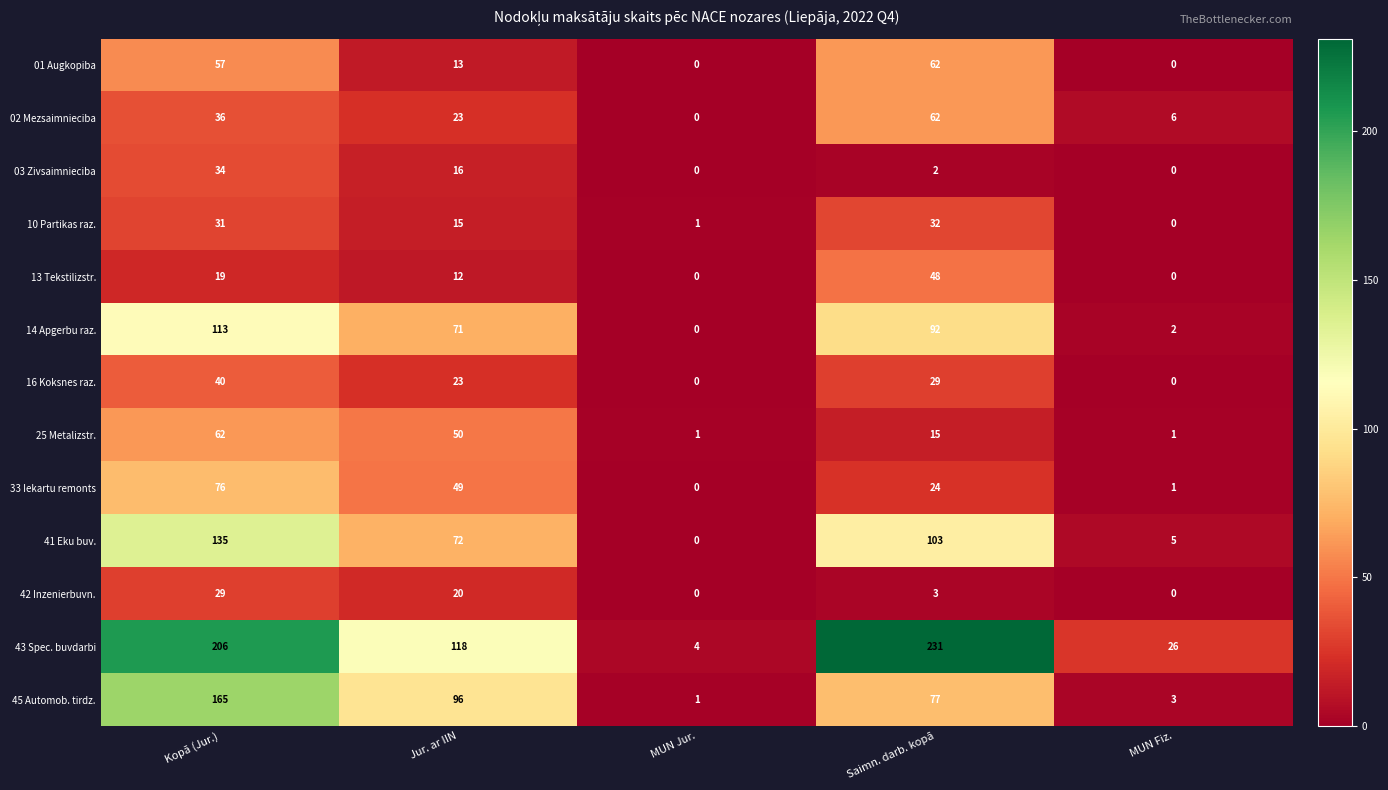

How many positive values does the 16 Koksnes raz. series have?

3